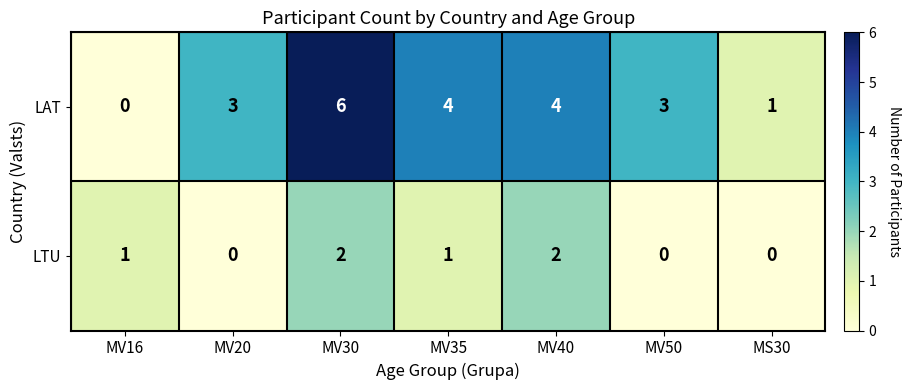

What is the difference between the second highest and second lowest values in the LAT series?

3